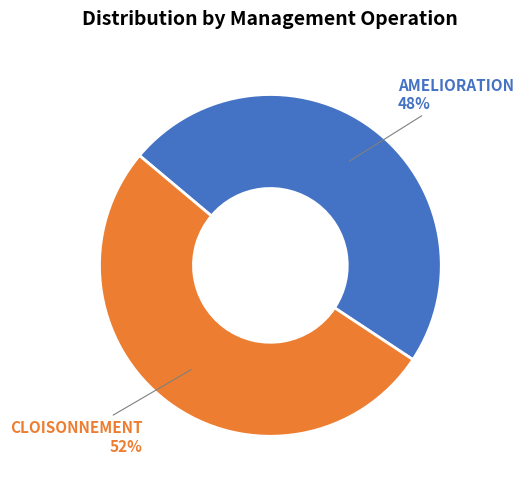

How many slices are in this pie chart?

2